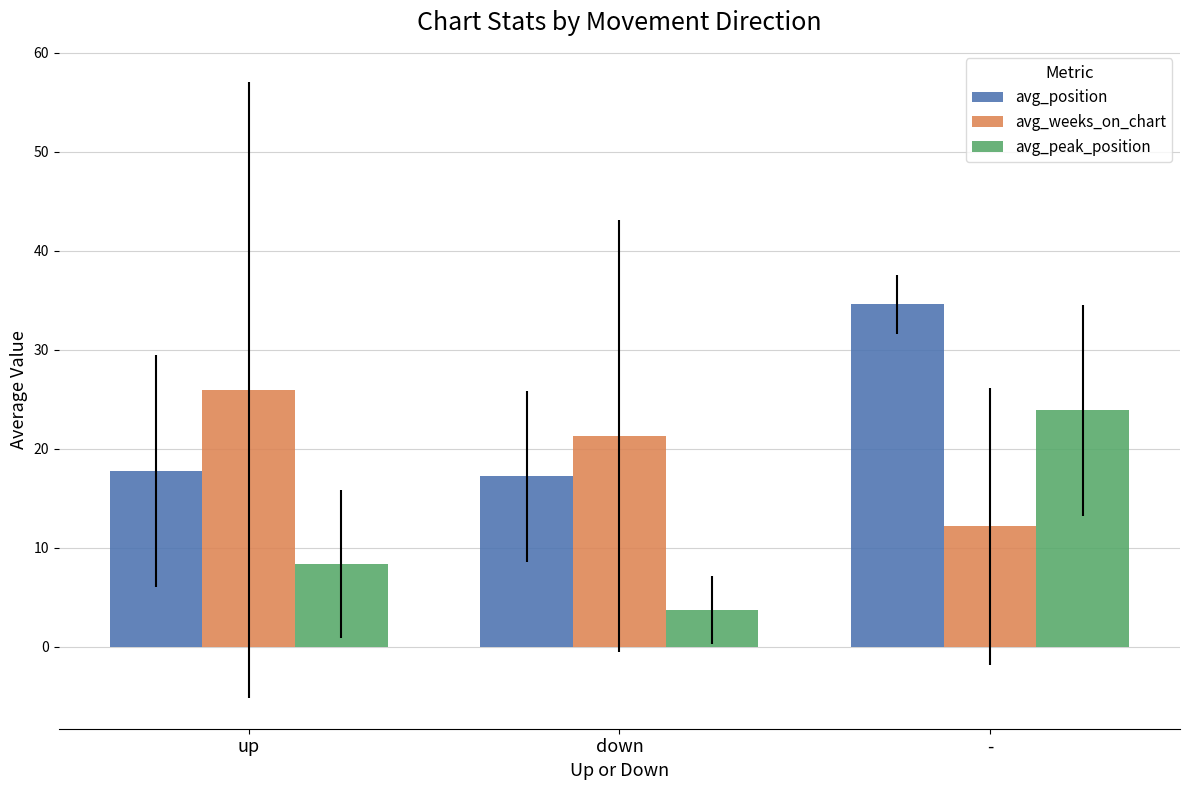

Rank the series by their average value, from highest to lowest.

avg_position, avg_weeks_on_chart, avg_peak_position